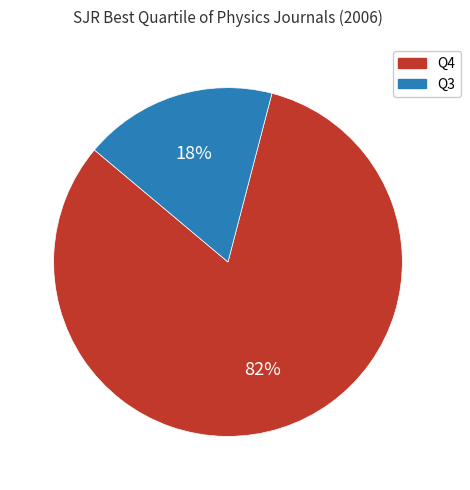

Which slice is the largest?

Q4